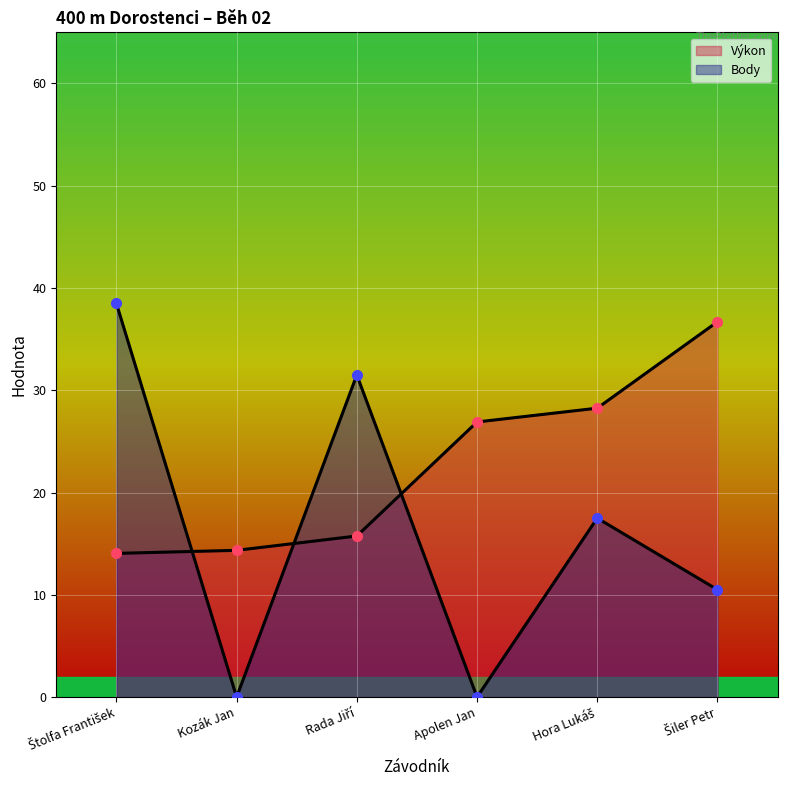

True or false: Výkon has a value of 3.4 at Štolfa František.

False